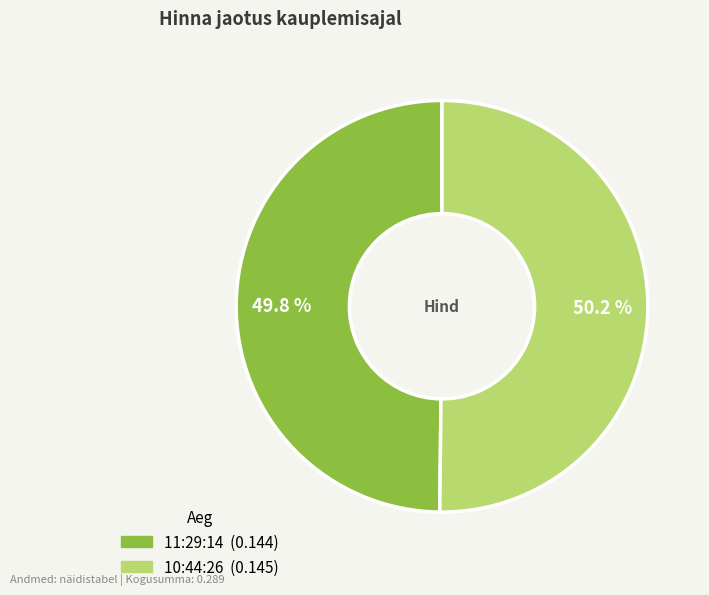

True or false: 10:44:26 accounts for 65% of the total.

False